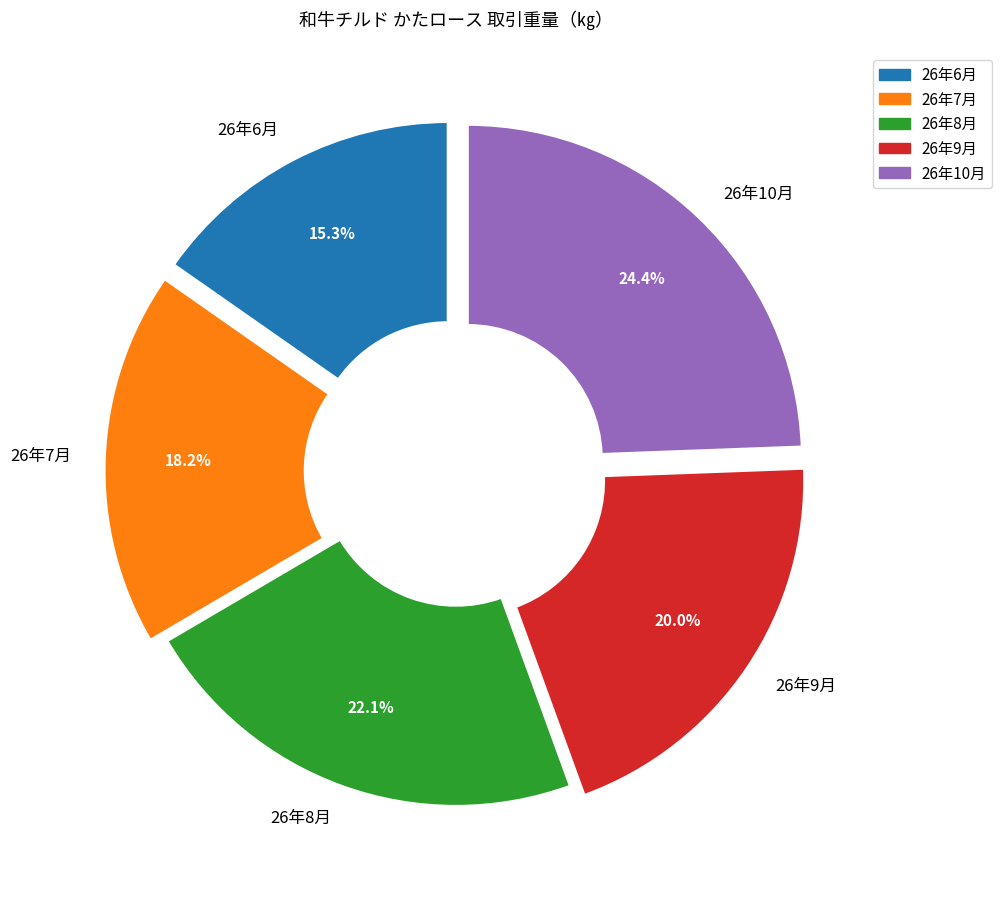

Does 26年6月 account for over 50% of the chart?

No